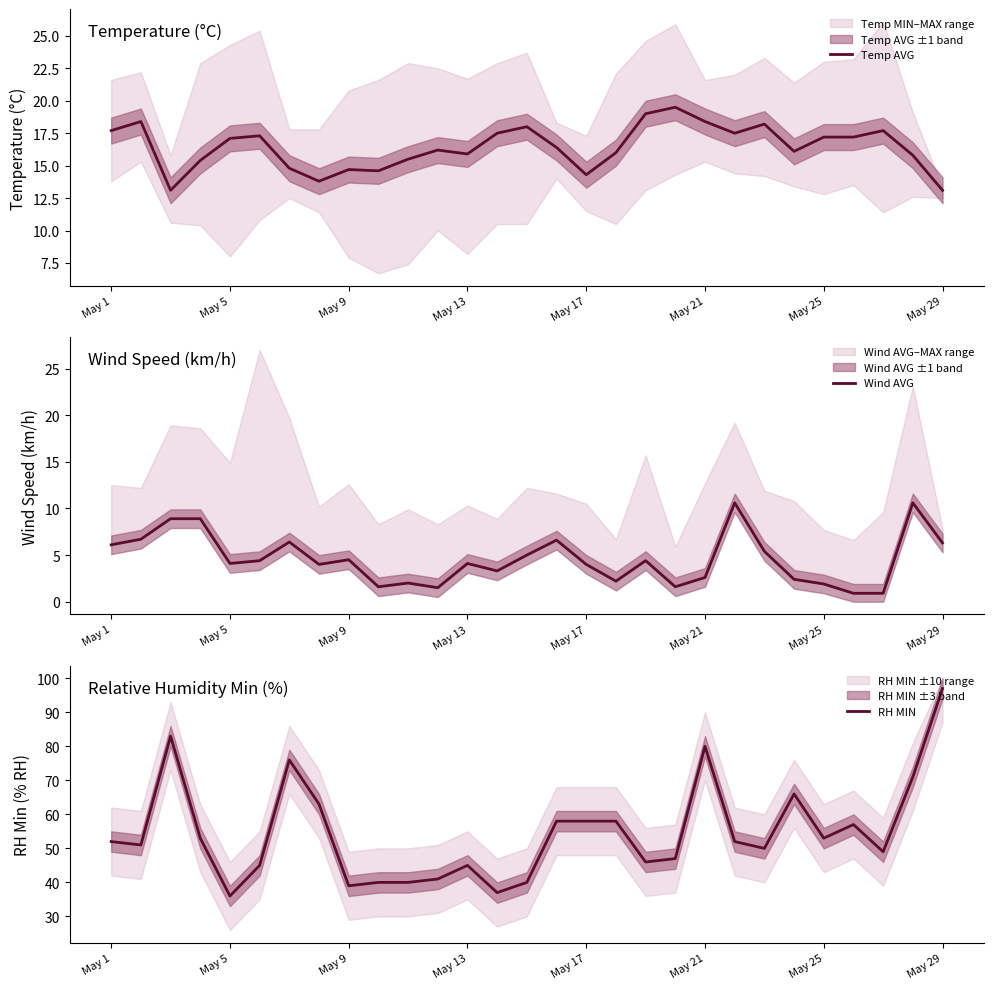

Reading left to right, transcribe all the data shown in this chart.

Temp AVG: 17.7	18.4	13.1	15.4	17.1	17.3	14.8	13.8	14.7	14.6	15.5	16.2	15.9	17.5	18.0	16.4	14.3	16.0	19.0	19.5	18.4	17.5	18.2	16.1	17.2	17.2	17.7	15.8	13.1
Wind AVG: 6.1	6.7	8.9	8.9	4.1	4.4	6.4	4.0	4.5	1.6	2.0	1.5	4.1	3.3	5.0	6.6	4.0	2.2	4.4	1.6	2.6	10.6	5.4	2.4	1.9	0.9	0.9	10.6	6.3
RH MIN: 52.0	51.0	83.0	53.0	36.0	45.0	76.0	63.0	39.0	40.0	40.0	41.0	45.0	37.0	40.0	58.0	58.0	58.0	46.0	47.0	80.0	52.0	50.0	66.0	53.0	57.0	49.0	71.0	97.0